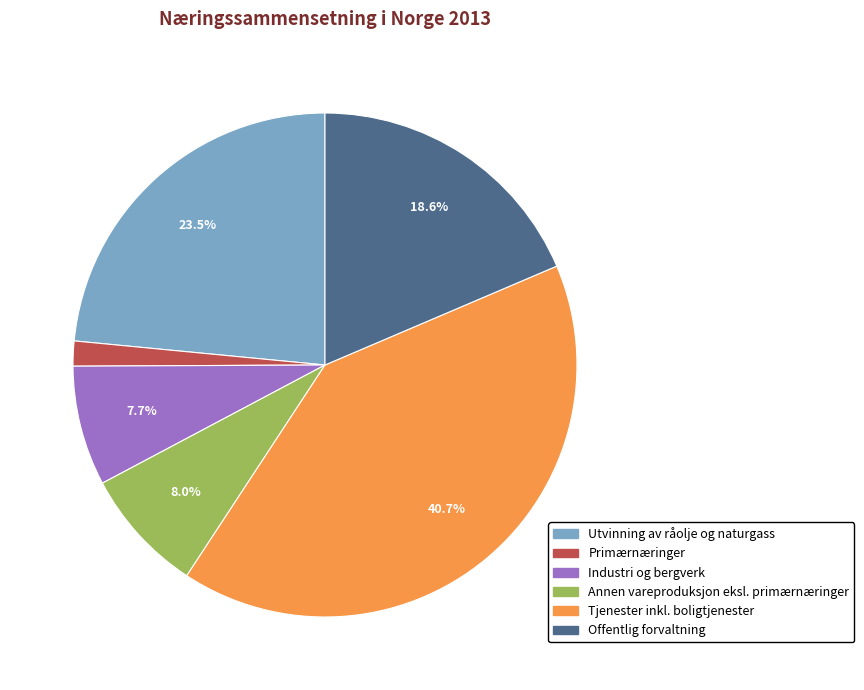

How many segments does this pie chart have?

6